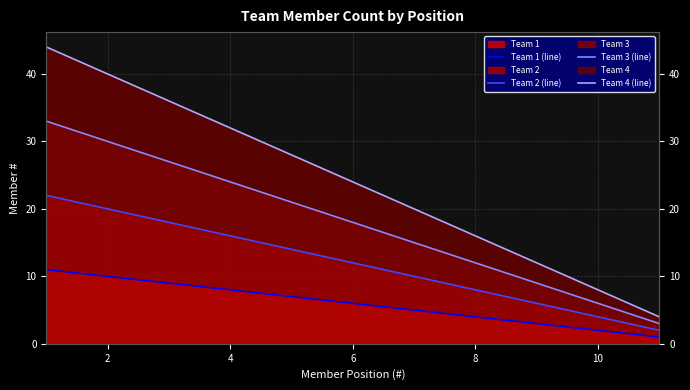

Does the chart display data point markers on the line(s)?

No